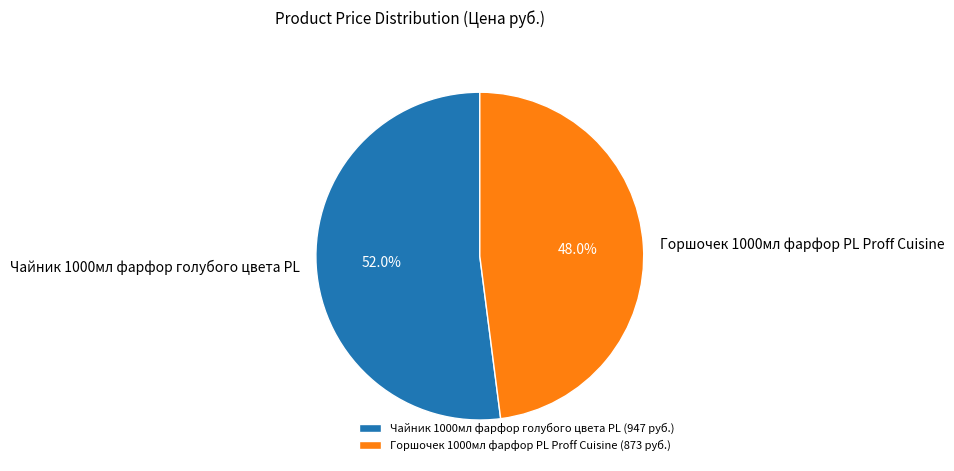

Which category has the smallest portion of the pie?

Горшочек 1000мл фарфор PL Proff Cuisine